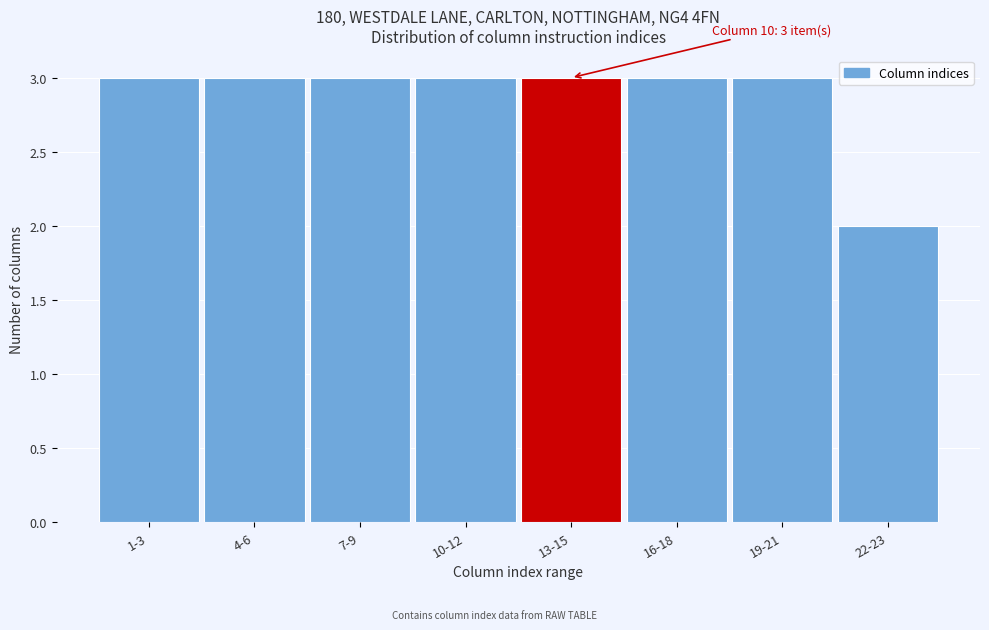

Reading right to left, what are all the values shown in this chart?

22-23=2	19-21=3	16-18=3	13-15=3	10-12=3	7-9=3	4-6=3	1-3=3